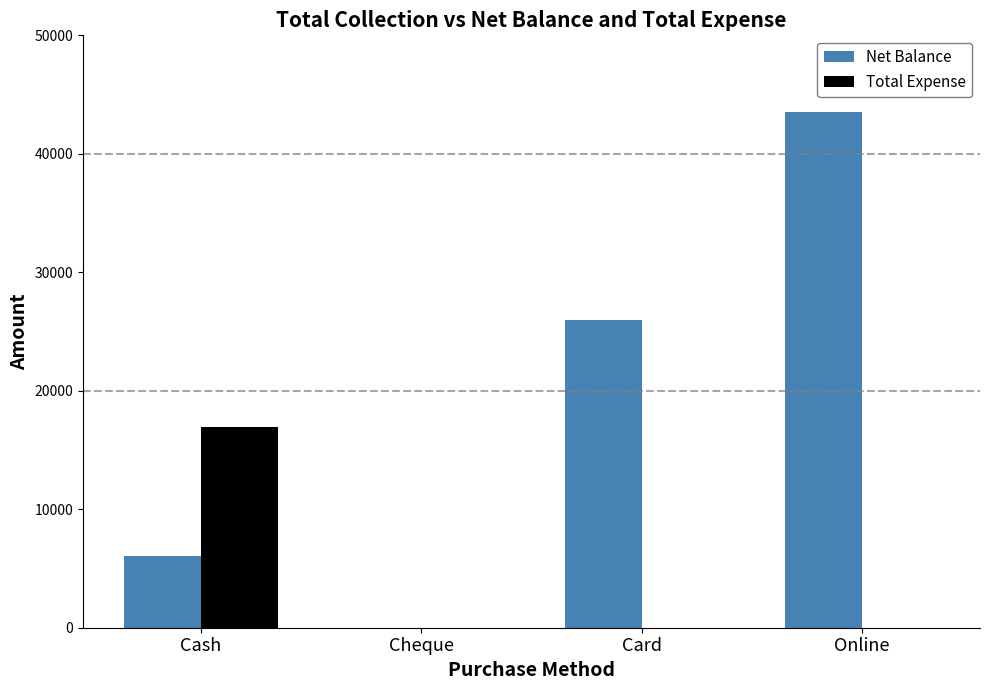

What is the highest value of the Net Balance series?

43500